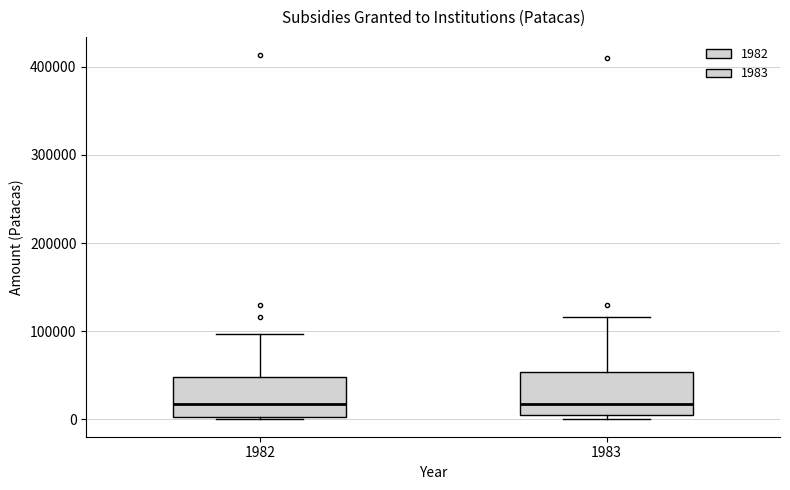

Where does the upper whisker of the box at x = 1982 end on the y-axis? The values are not printed on the chart, so give them approximately, as read against the axis.

100000